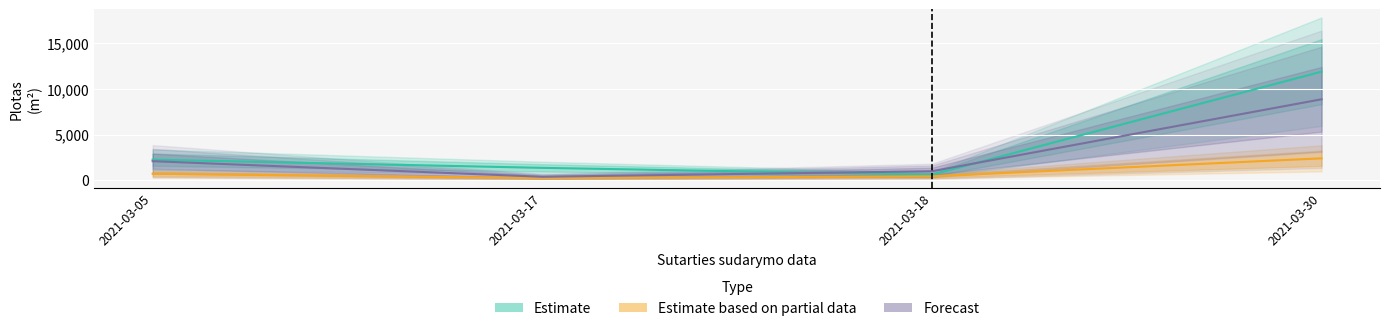

Which has a higher value, 2021-03-17 or 2021-03-18?

2021-03-17